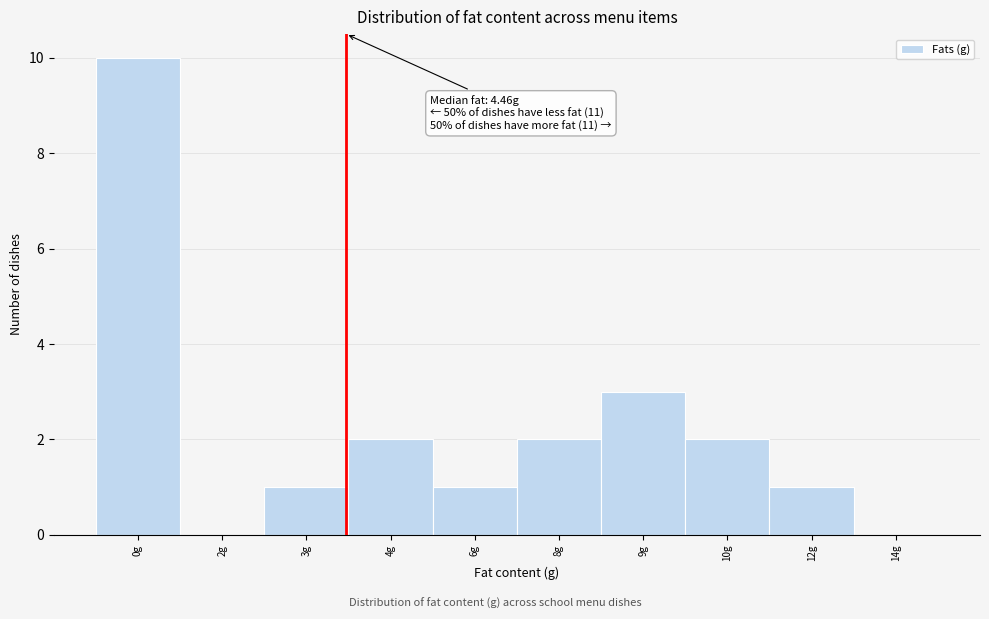

Reading left to right, list all the values displayed in this chart.

0g=10	2g=0	3g=1	4g=2	6g=1	8g=2	9g=3	10g=2	12g=1	14g=0